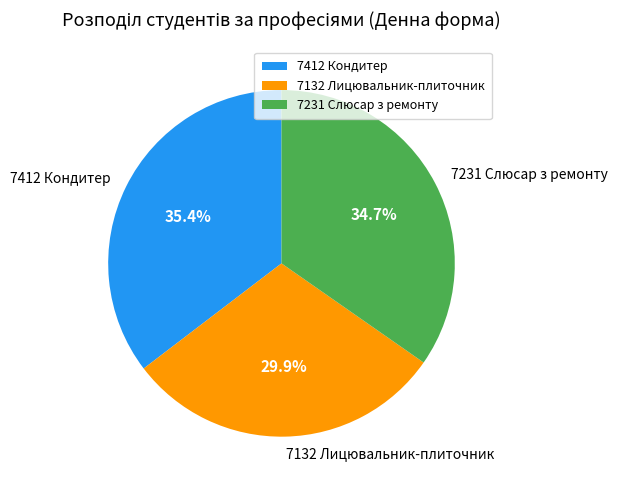

The 7132 Лицювальник-плиточник slice represents 44% of the pie. True or false?

False